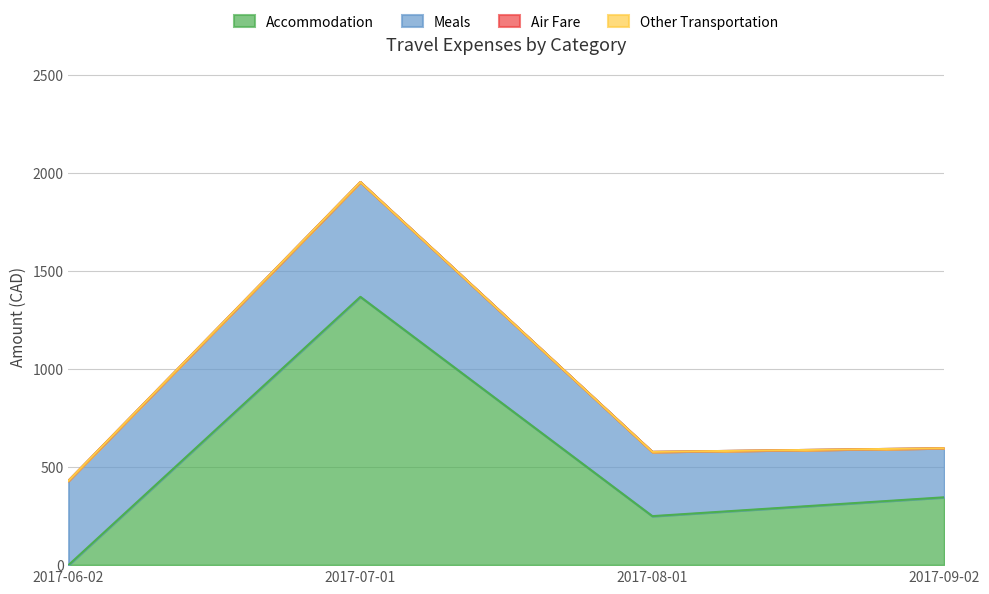

What is the spread (max minus min) of values at 2017-09-02?

345.8